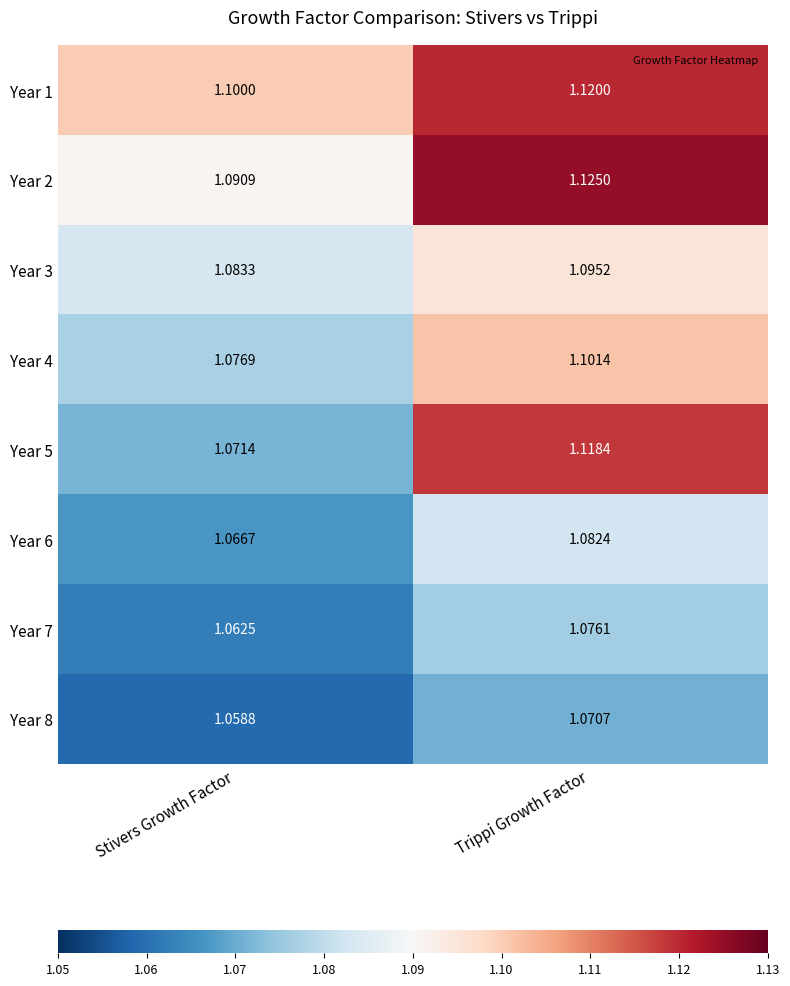

At which category is the sum across all series the highest?

Trippi Growth Factor